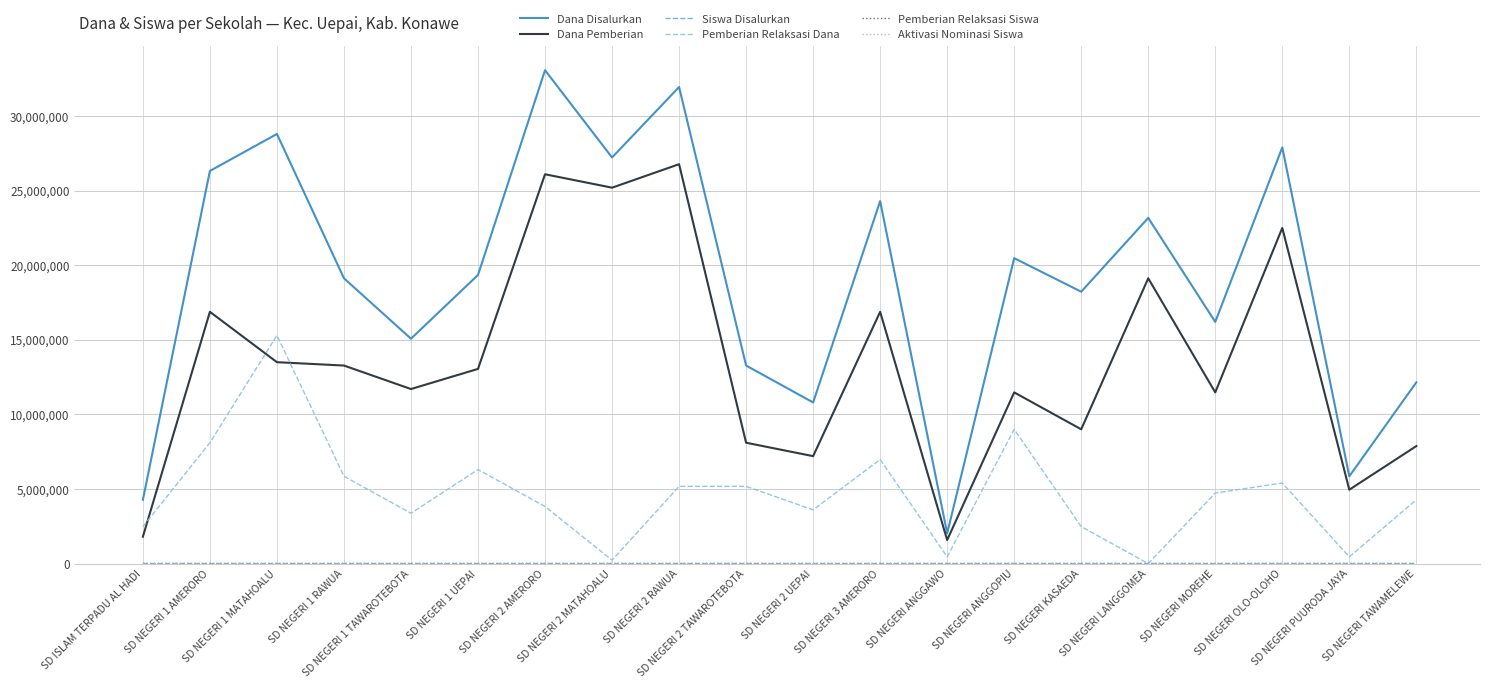

Which series has the largest total across all categories?

Dana Disalurkan